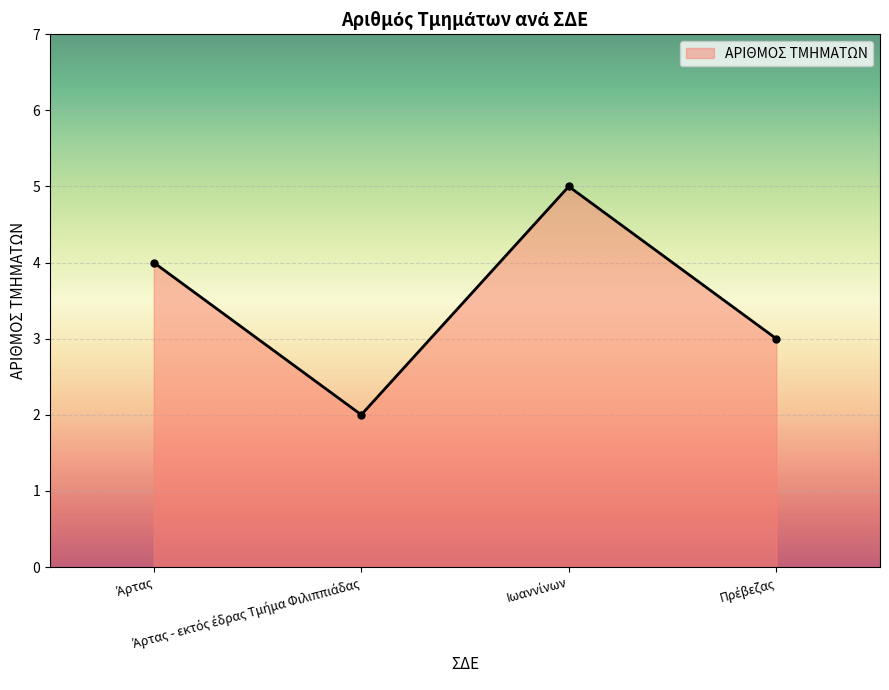

Count the values in the range 3 to 5.

3